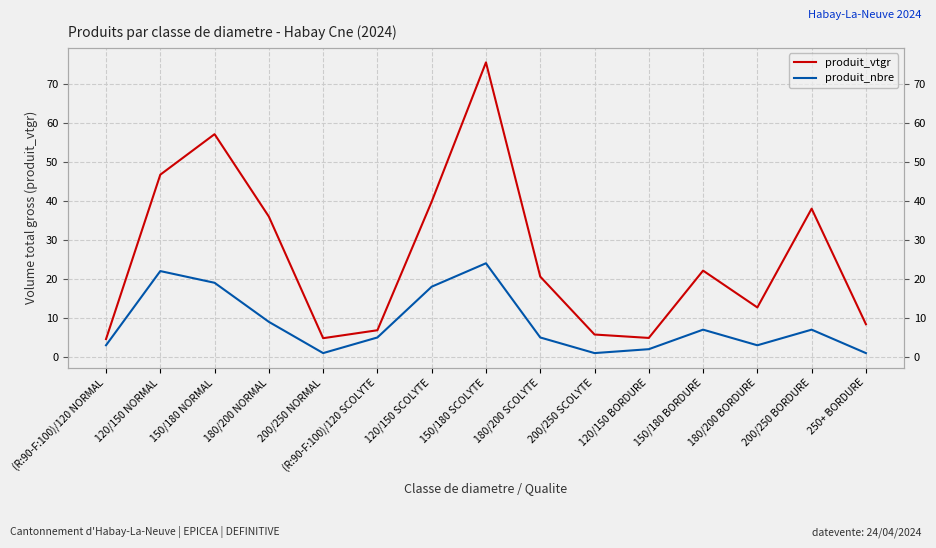

The value of produit_vtgr at 150/180 SCOLYTE is 75.4. True or false?

True